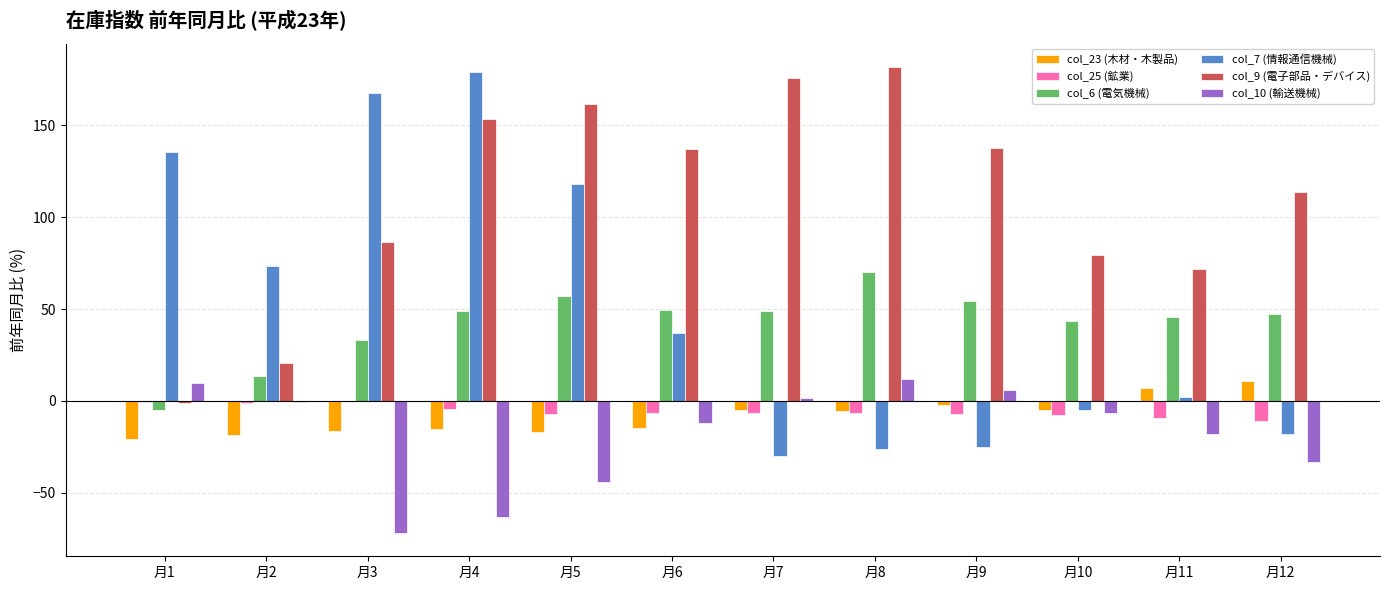

How many positive values does the col_23 (木材・木製品) series have?

2